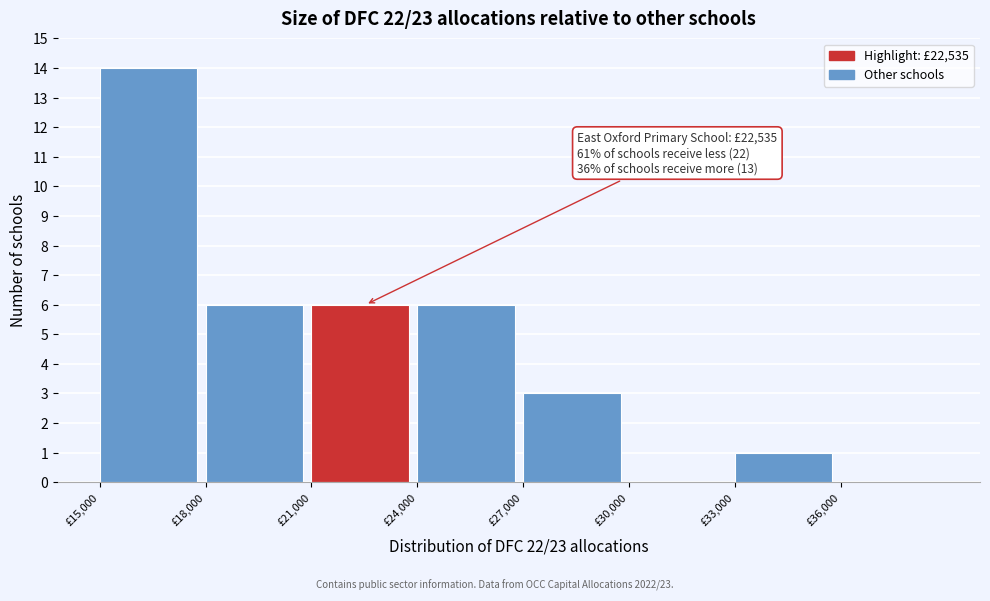

Which range on the x-axis has the tallest bar?

15000 to 18000